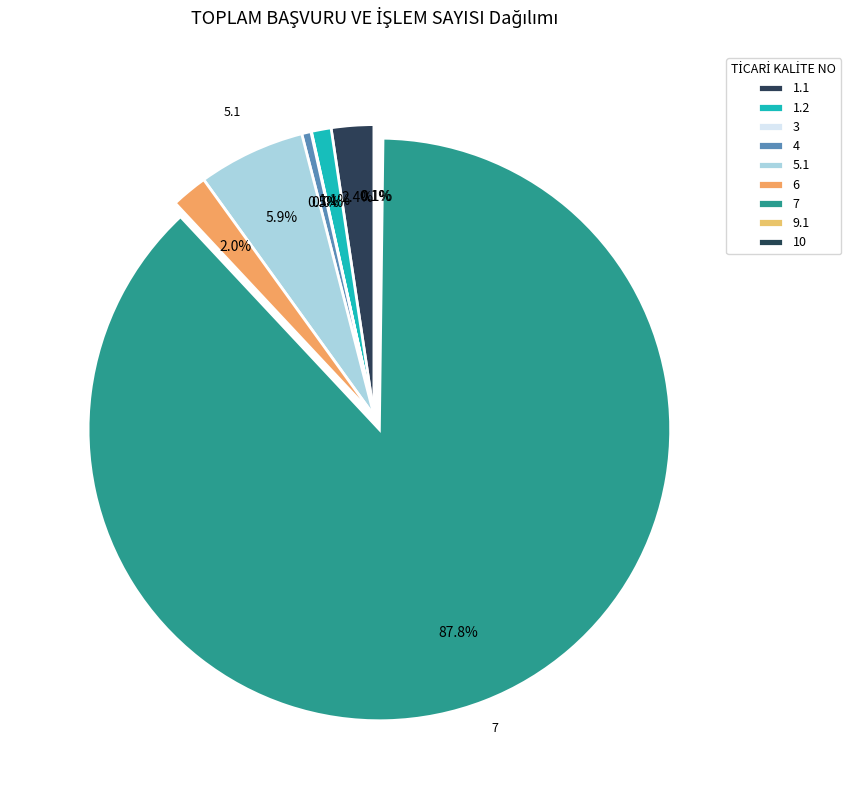

Is there a majority slice in this chart?

Yes